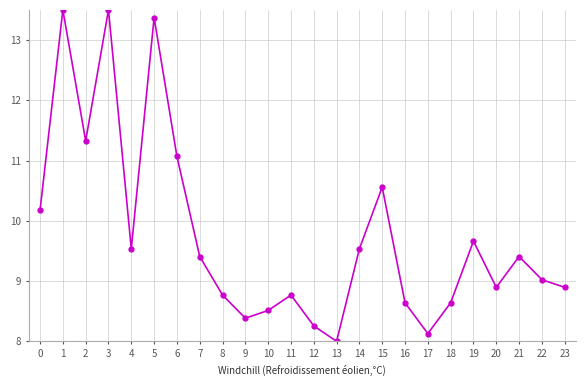

The chart shows a value of 3.5 at 12. True or false?

False